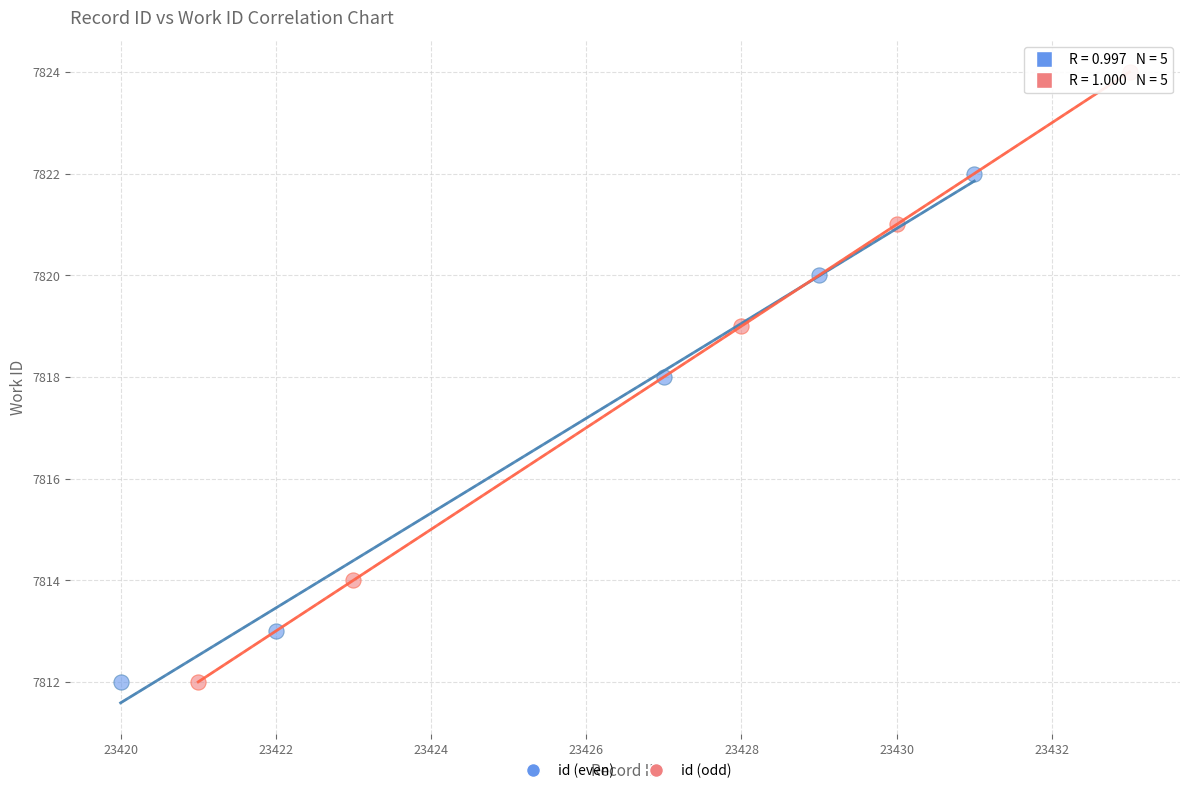

Which series has the largest Y range (max minus min)?

id (odd)